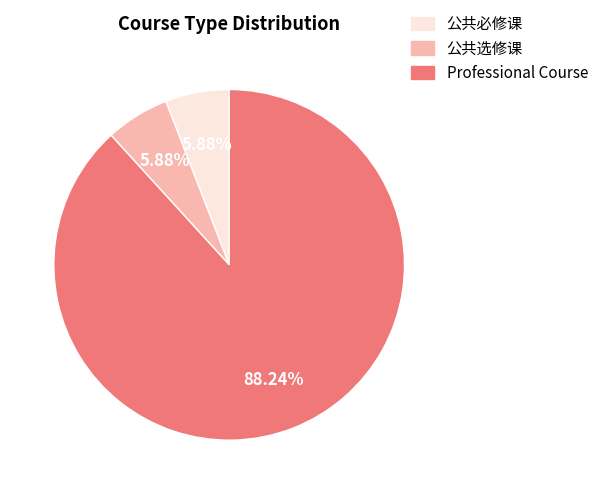

Is there any slice that represents more than half of the pie?

Yes